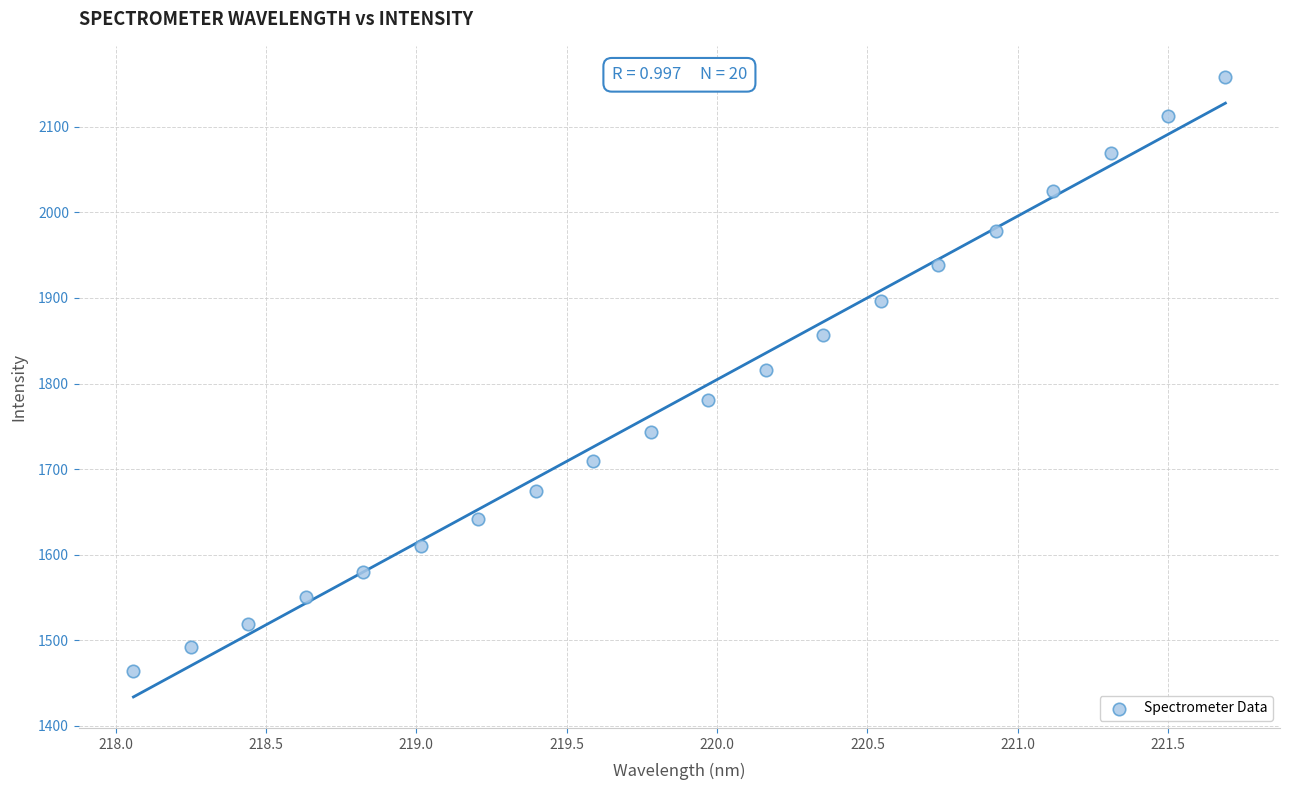

What is the range of X values (max minus min)?

3.6